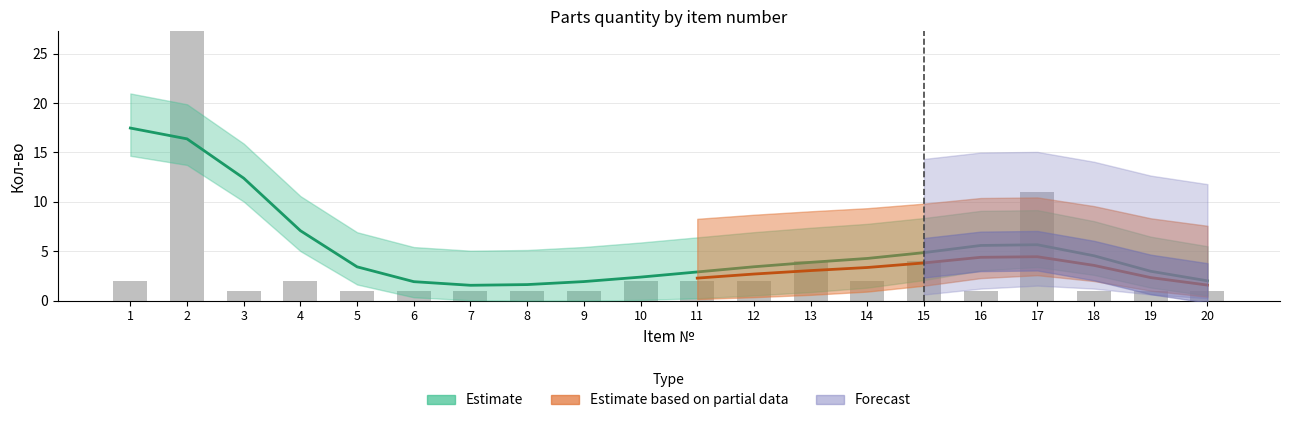

Rank the series at 18 from lowest to highest value.

Estimate, Estimate based on partial data, Forecast